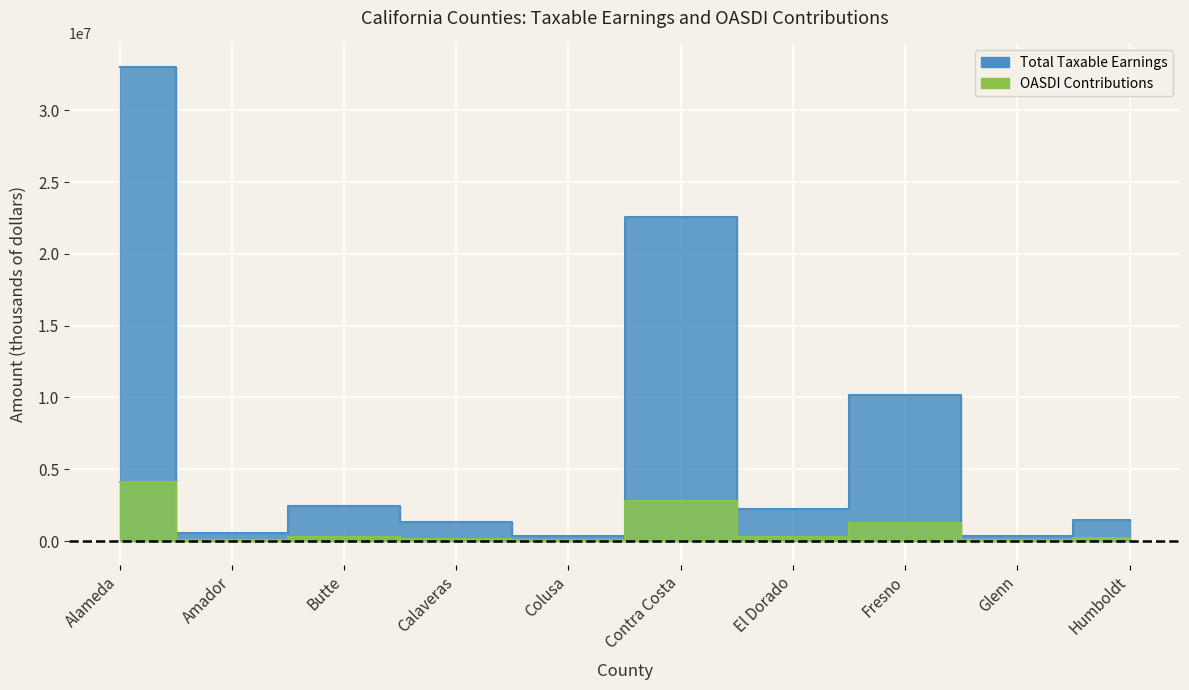

The Total Taxable Earnings series shows 1450630 at Humboldt. True or false?

True